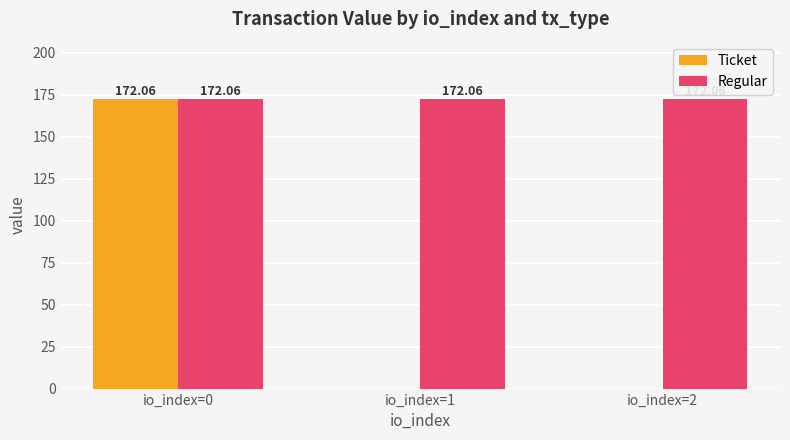

What is the sum of all Regular values?

516.2